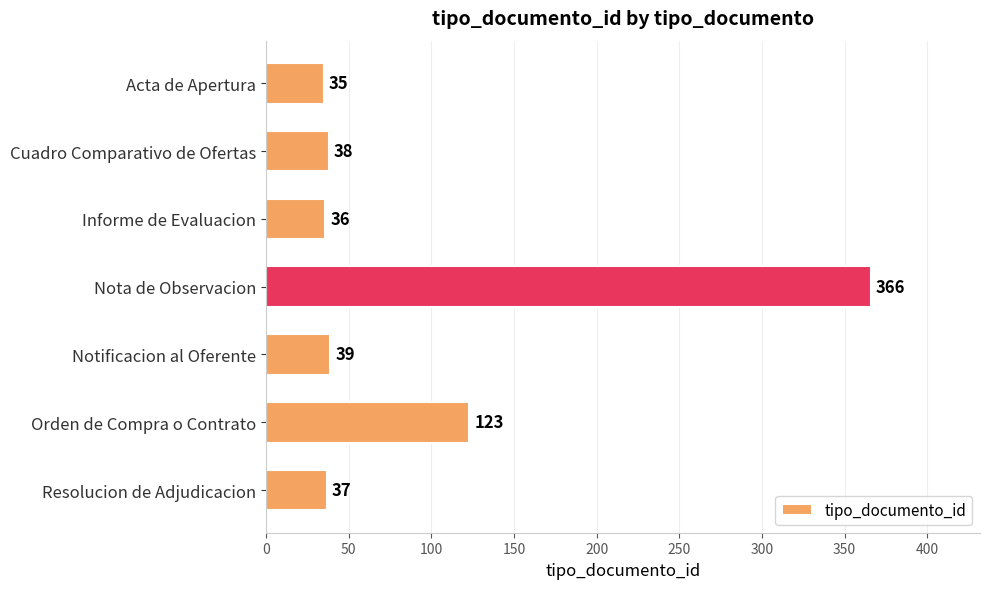

Approximately how many times larger is the value at Acta de Apertura compared to Orden de Compra o Contrato?

0.3